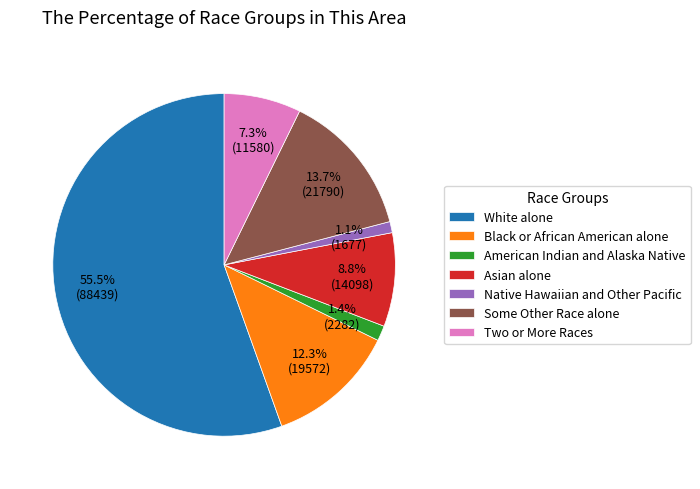

Which slice is the largest?

White alone